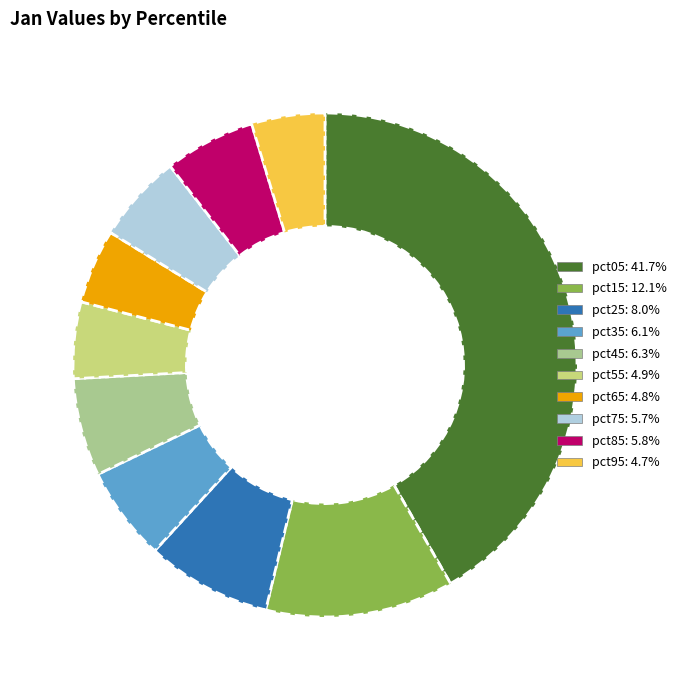

Is it true that pct35 is 6% of the pie?

True